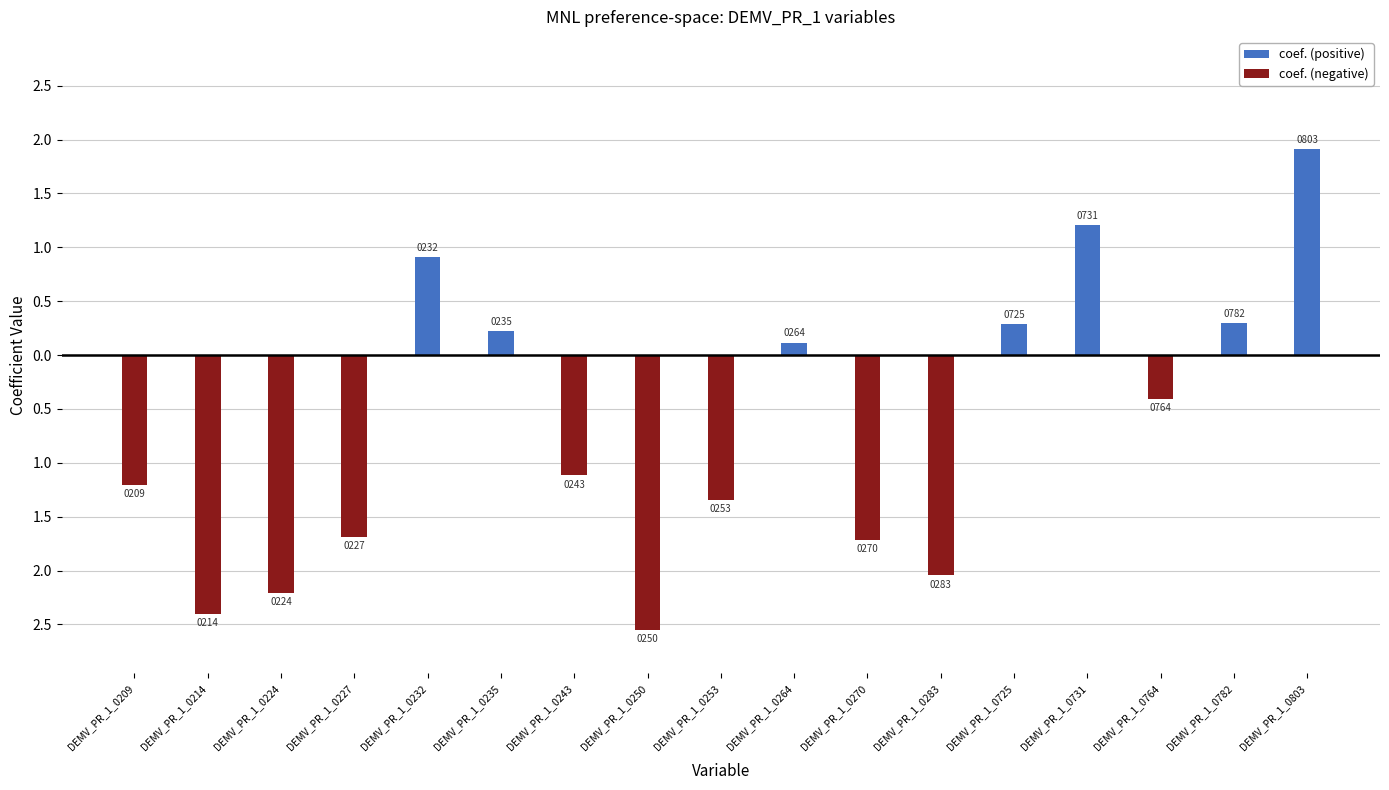

What are all the series names shown in the legend?

coef. (positive), coef. (negative)